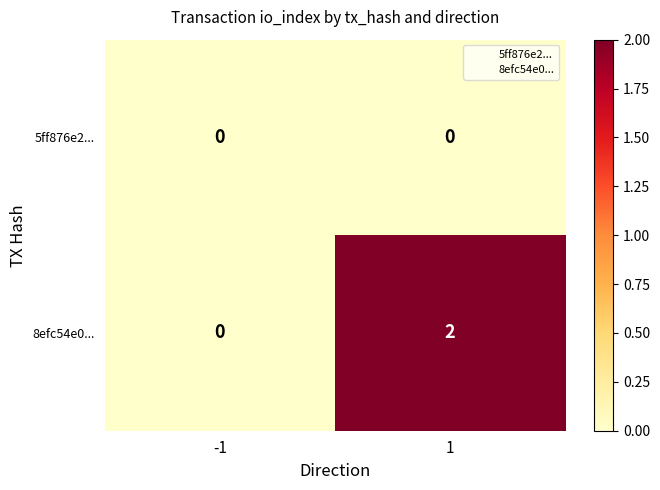

List the series in order of their overall mean, lowest first.

5ff876e2..., 8efc54e0...